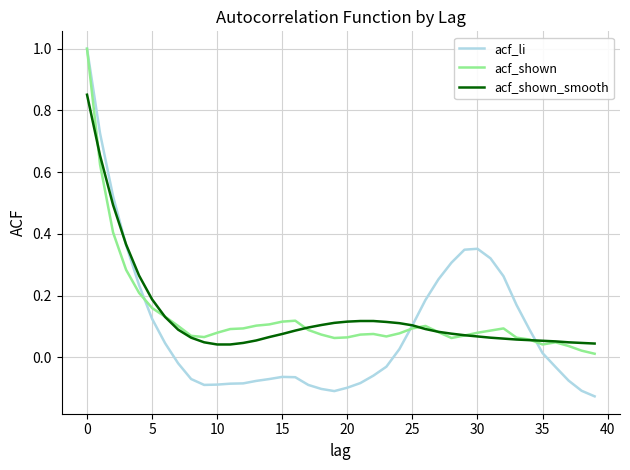

What is the highest value of the acf_li series?

1.0